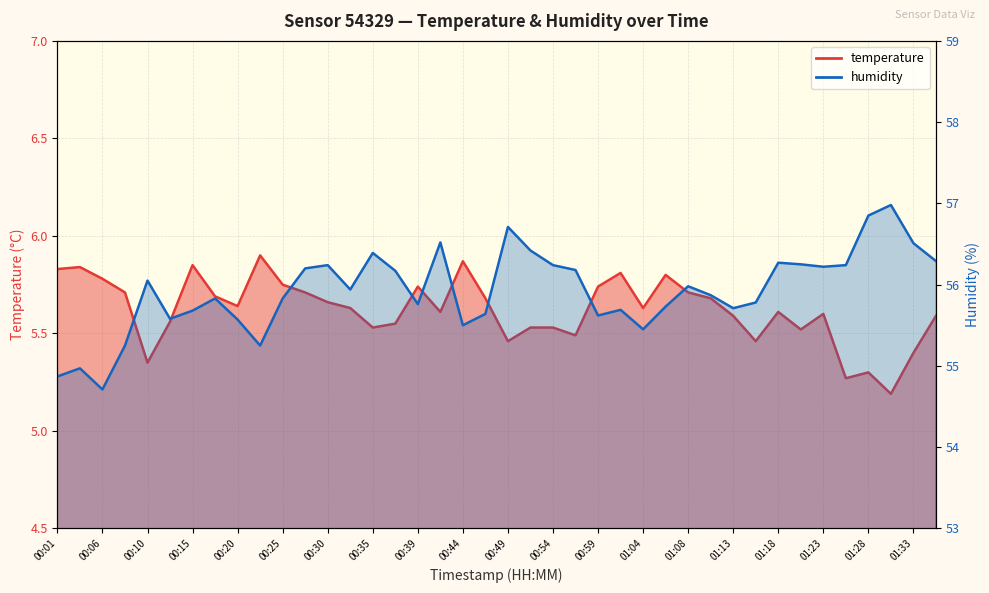

What is the sum of the temperature values at 01:11 and 01:21?

11.2